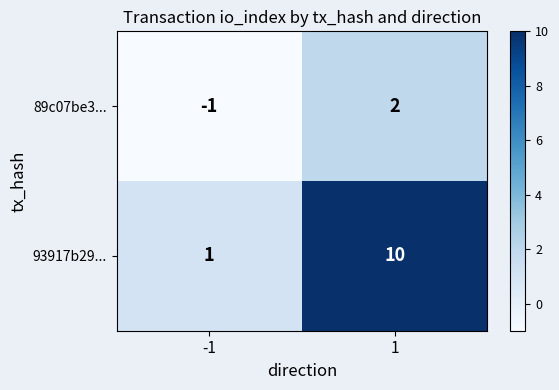

How many distinct data groups are displayed?

2